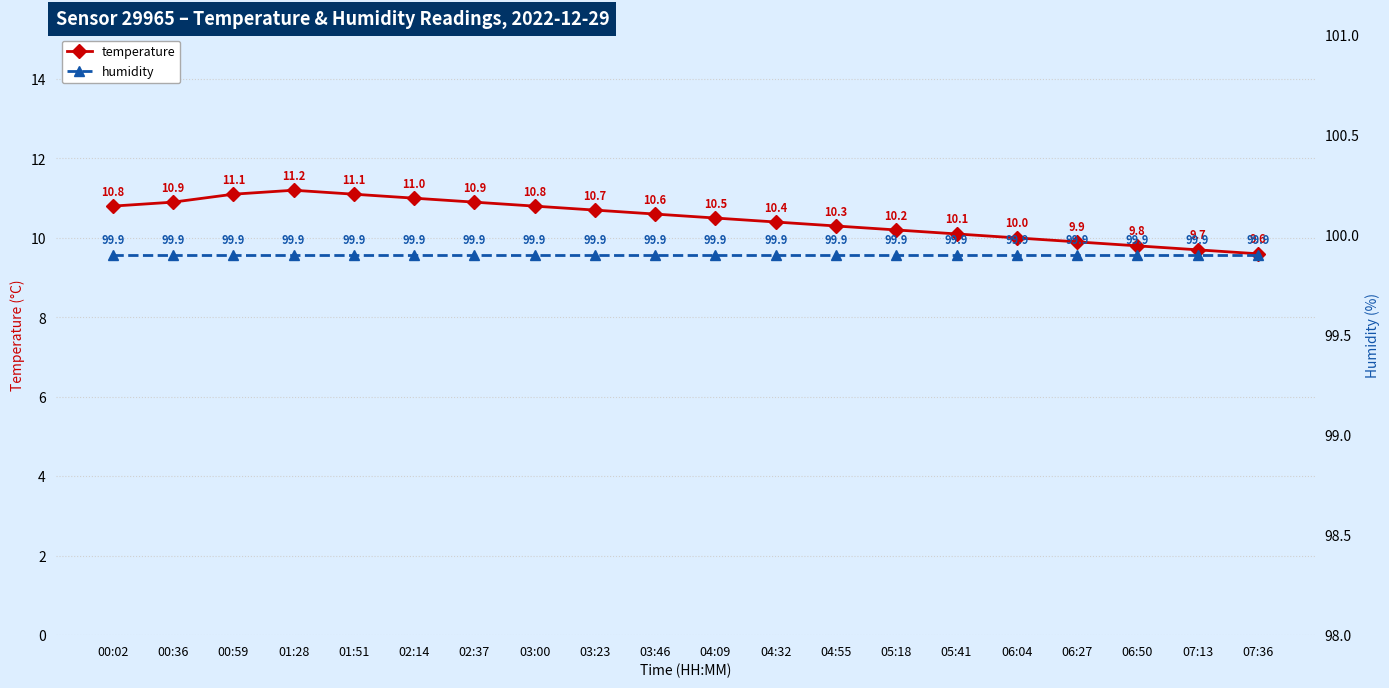

What is the lowest value of the humidity series?

99.9